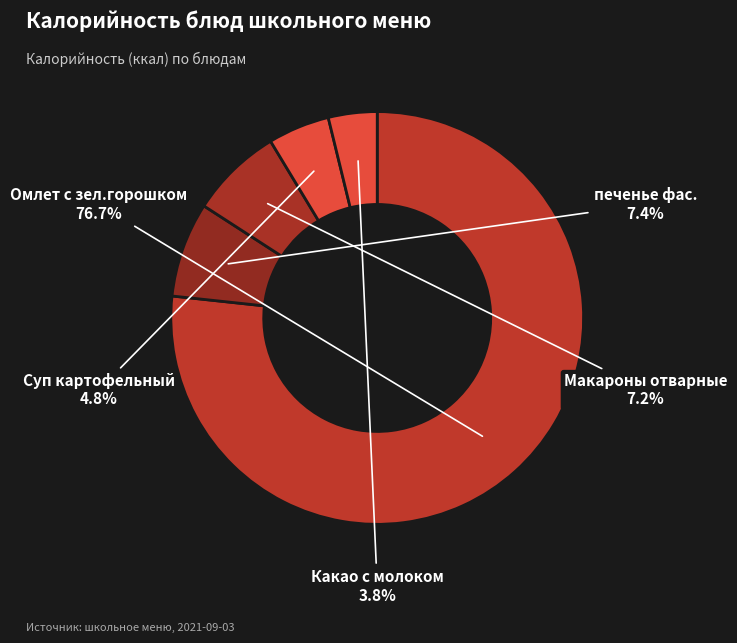

Does any single category account for the majority?

Yes